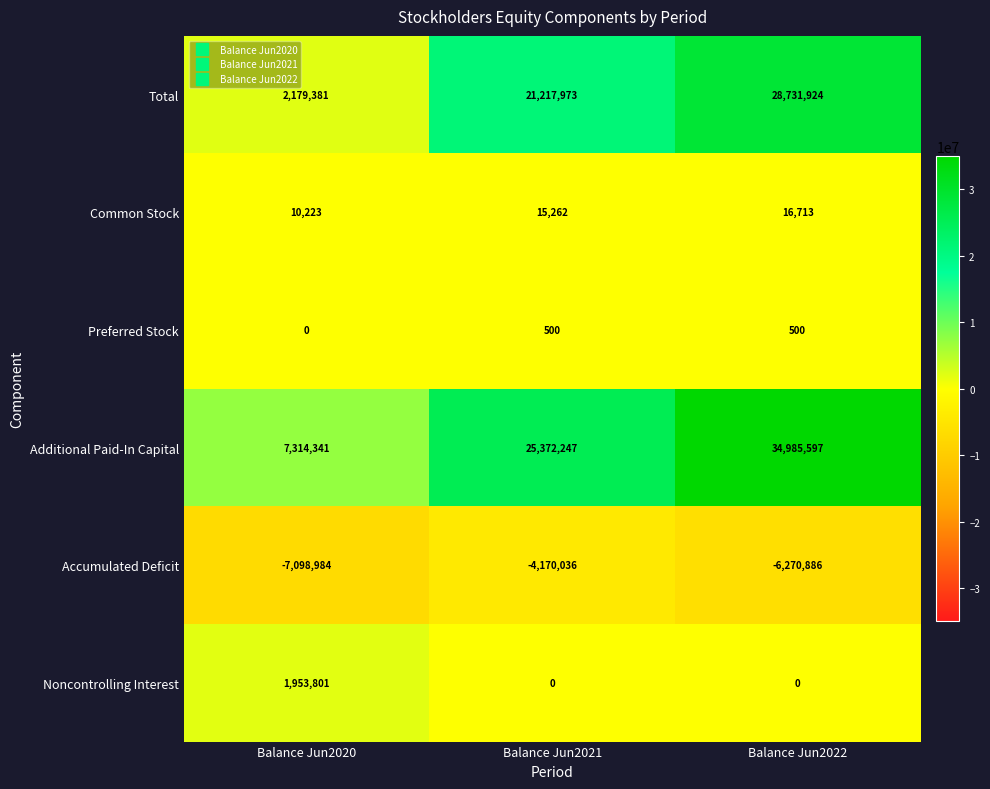

What is the difference between the highest and lowest values at Balance Jun2021?

29542283